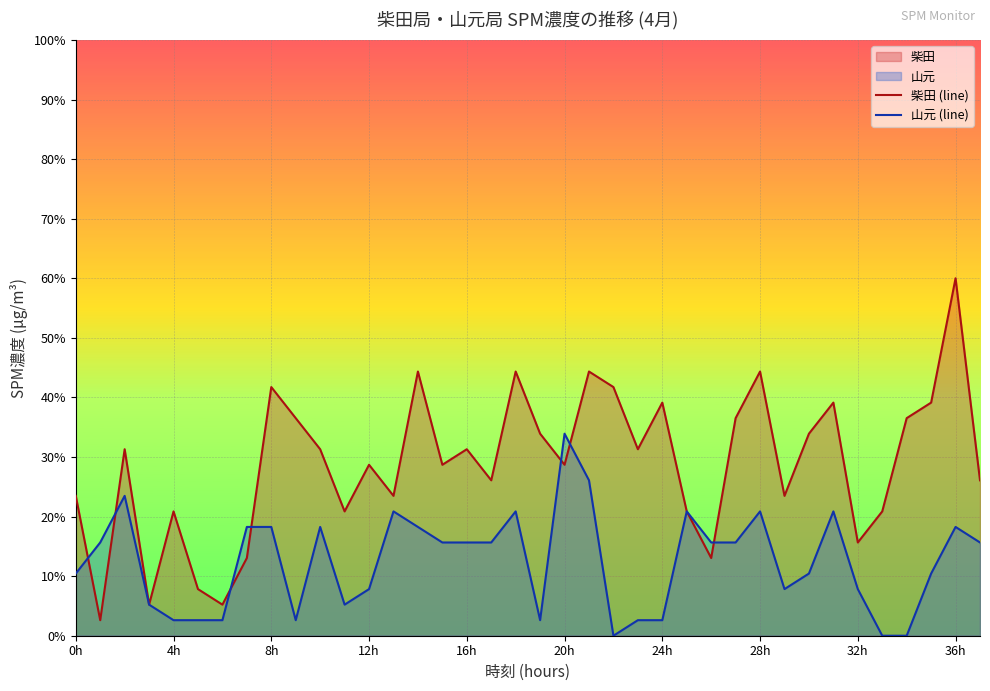

List the series in order of their peak value, lowest first.

山元 (line), 柴田 (line)